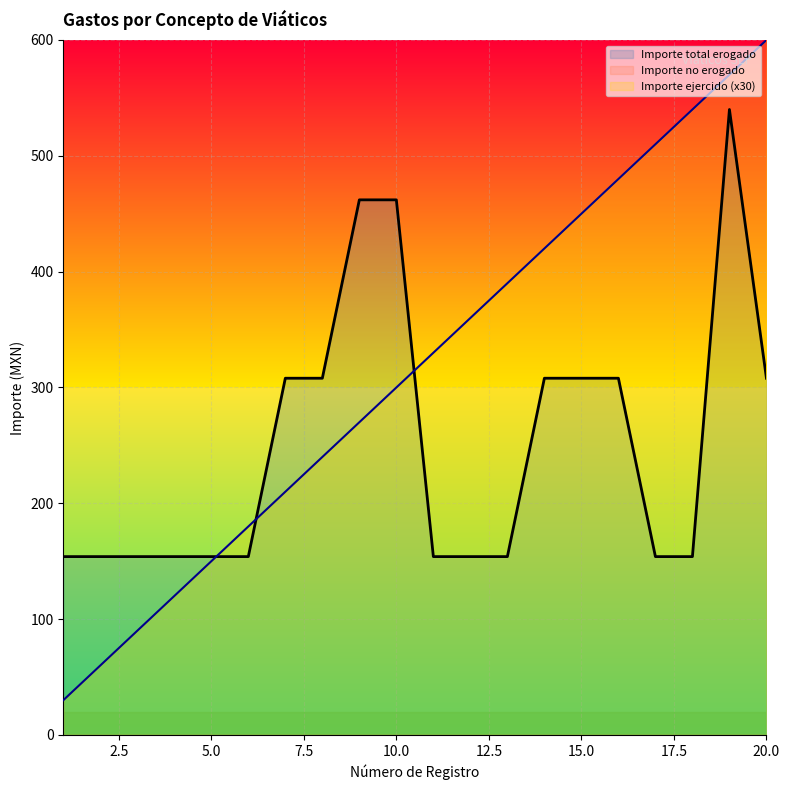

Which has a higher value, 8 or 9?

9